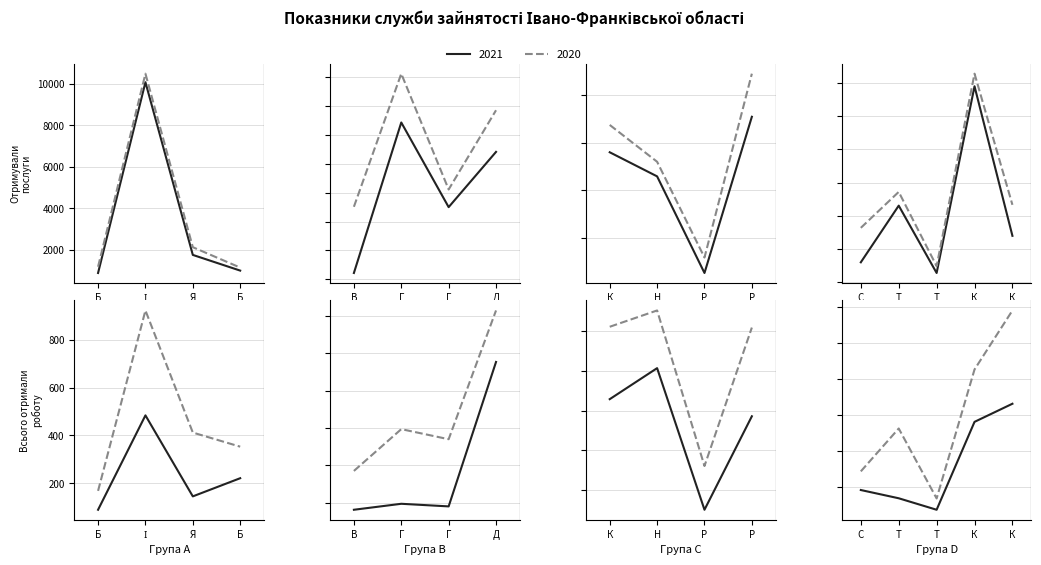

Where is Всього отримали роботу 2021 nearest to the value 366?

11